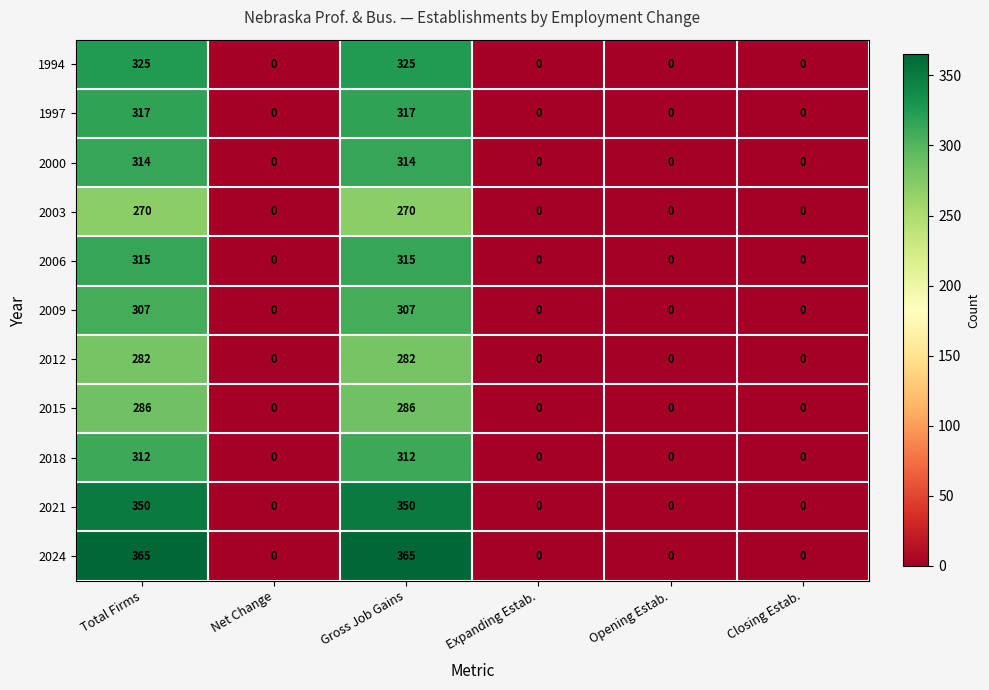

What is the difference between the highest and lowest values at Gross Job Gains?

95